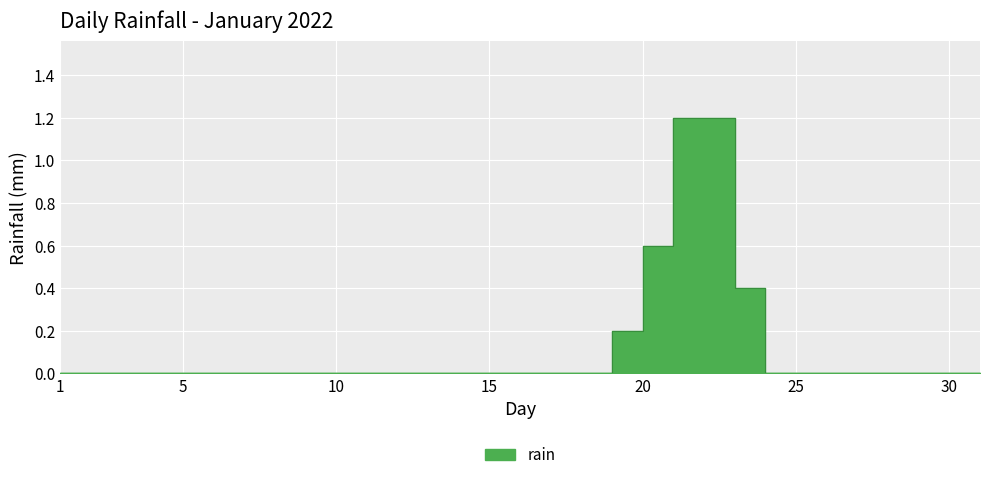

List the labels in order of value, largest first.

2022-01-22, 2022-01-23, 2022-01-21, 2022-01-24, 2022-01-20, 2022-01-01, 2022-01-02, 2022-01-03, 2022-01-04, 2022-01-05, 2022-01-06, 2022-01-07, 2022-01-08, 2022-01-09, 2022-01-10, 2022-01-11, 2022-01-12, 2022-01-13, 2022-01-14, 2022-01-15, 2022-01-16, 2022-01-17, 2022-01-18, 2022-01-19, 2022-01-25, 2022-01-26, 2022-01-27, 2022-01-28, 2022-01-29, 2022-01-30, 2022-01-31